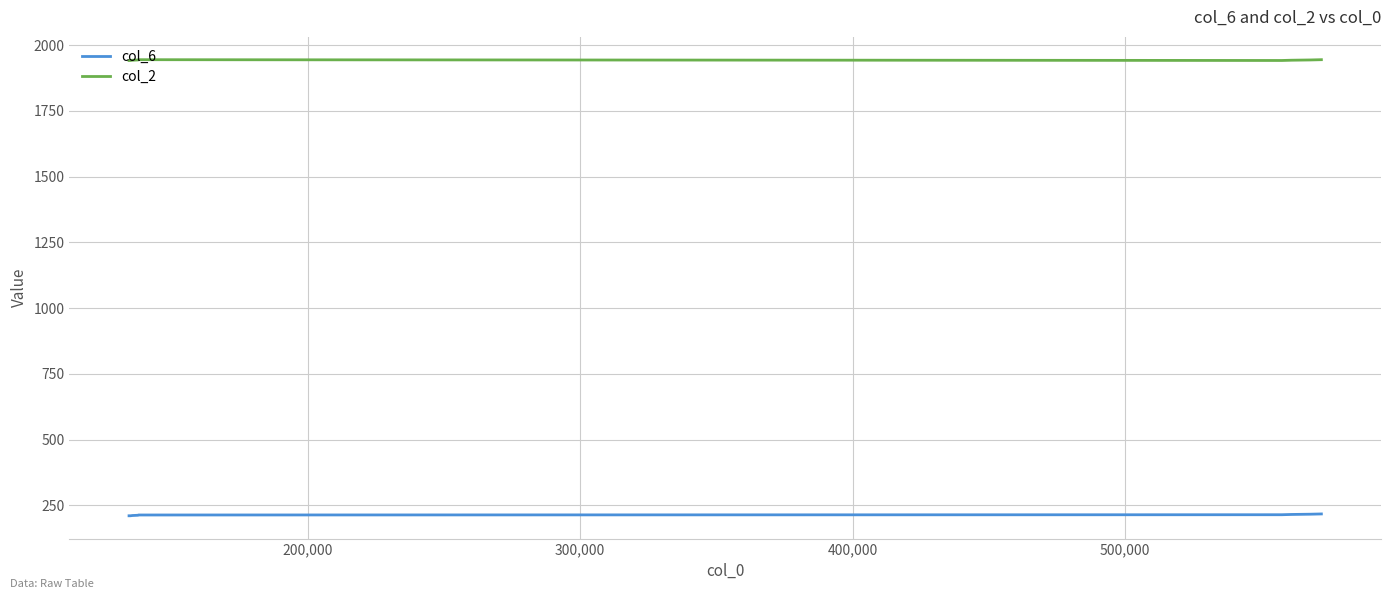

What is the maximum value for col_6?

217